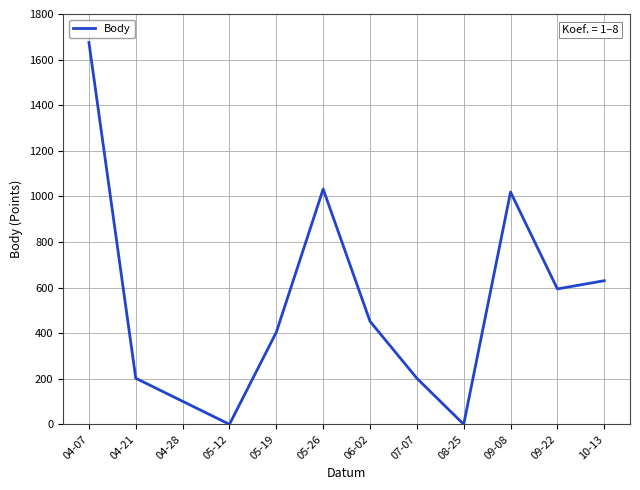

Approximately how many times larger is the value at 04-21 compared to 05-19?

0.5